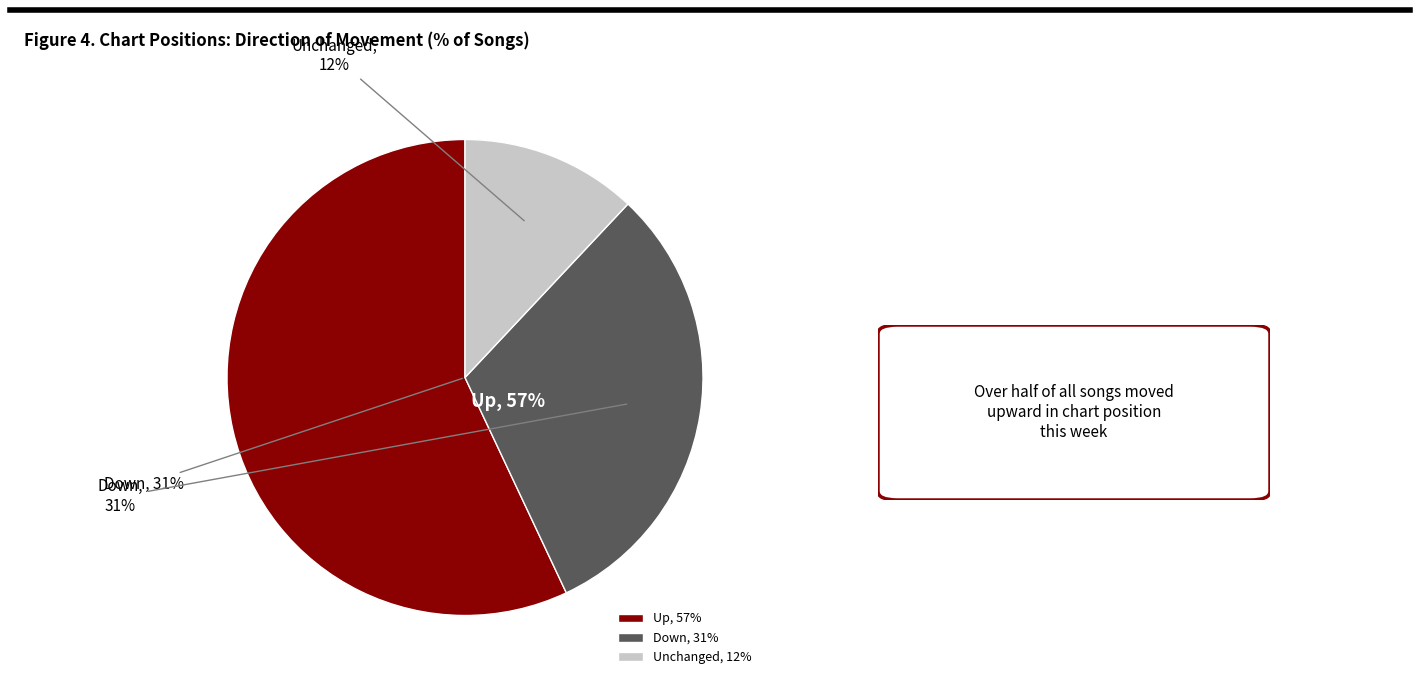

To the nearest percent, what percentage of the pie is up?

57%